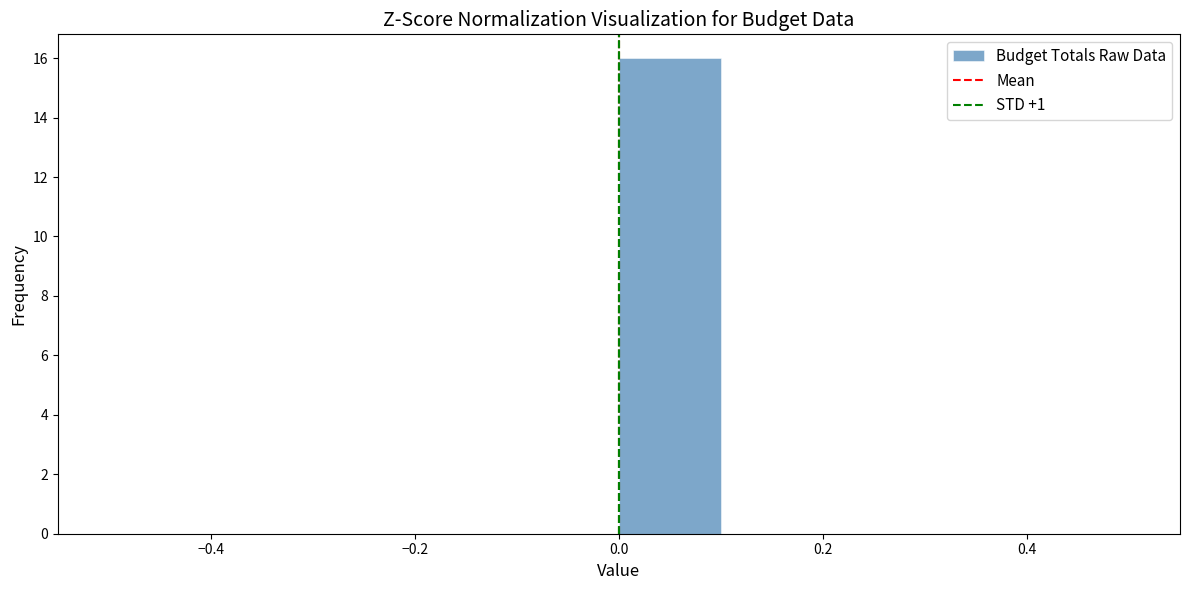

Which range on the x-axis has the tallest bar?

0.0 to 0.1